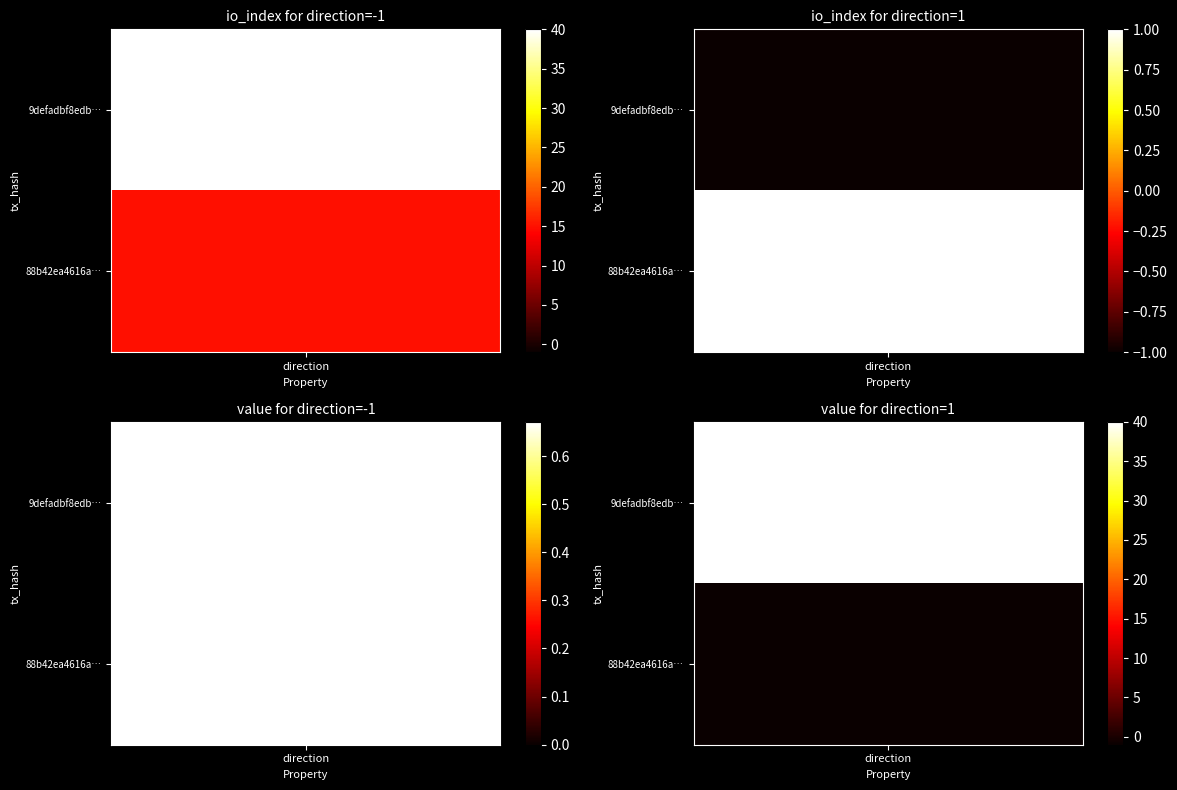

List the series in order of their overall mean, lowest first.

88b42ea4616a90d2f63551865fc52af5351017d, 9defadbf8edbaf6a8b67d762fae647503234232